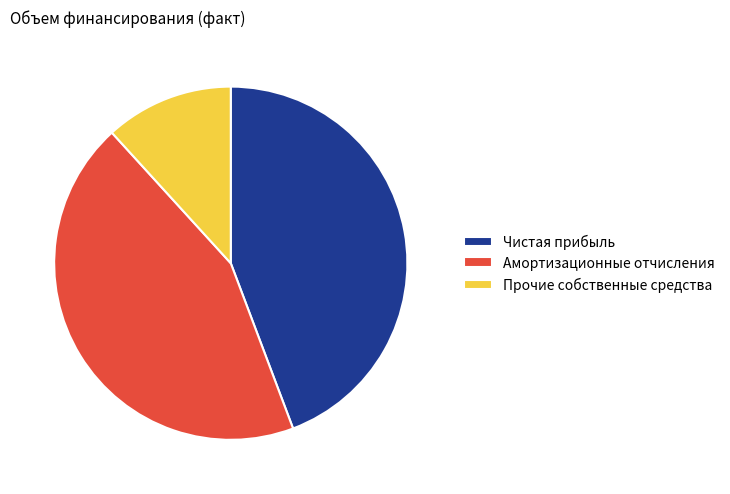

Do Чистая прибыль and Амортизационные отчисления together represent more than half of the pie?

Yes